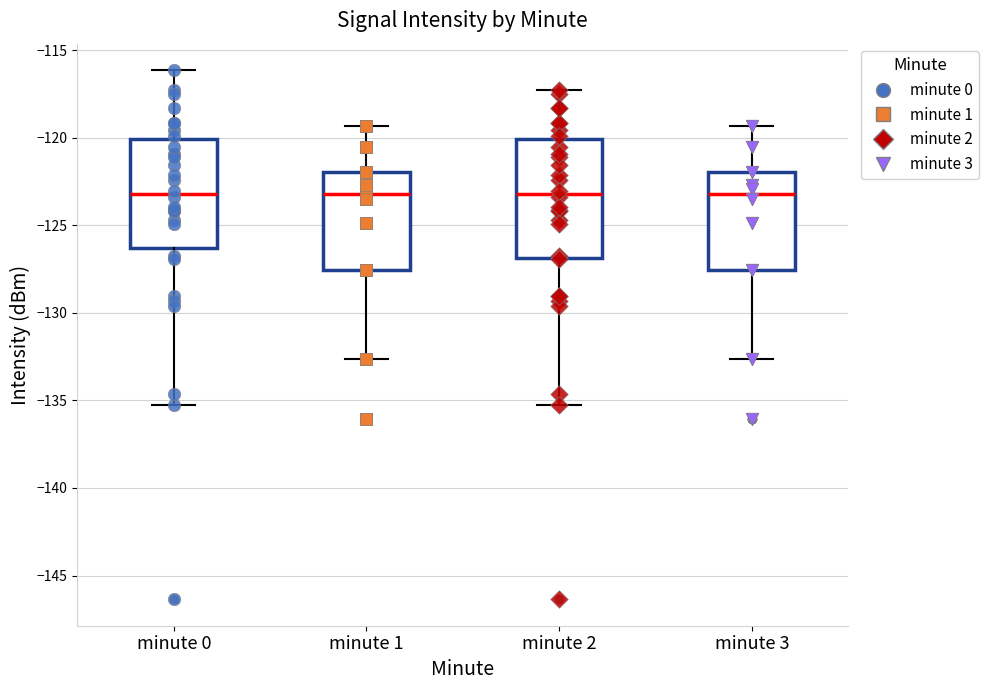

Which box is the tallest, from its lower edge to its upper edge?

minute 2